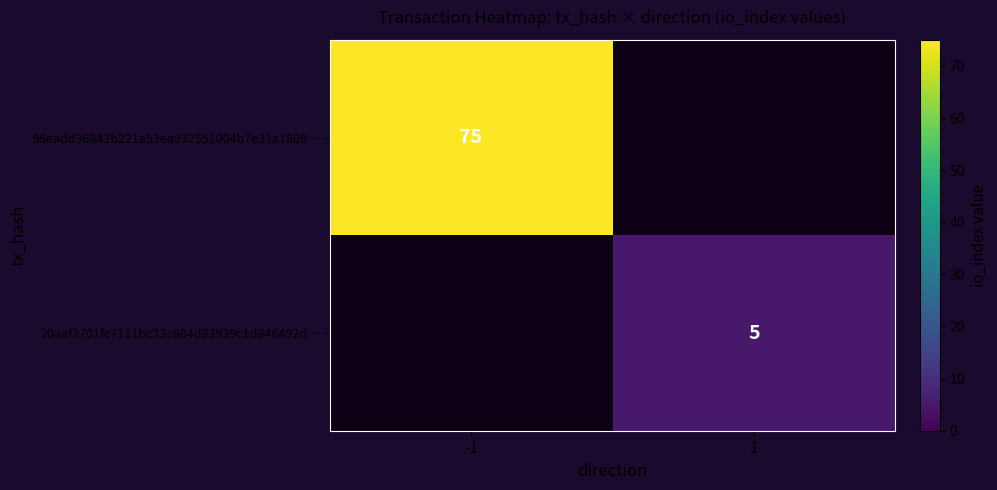

Which has a higher value, 1 or -1?

-1